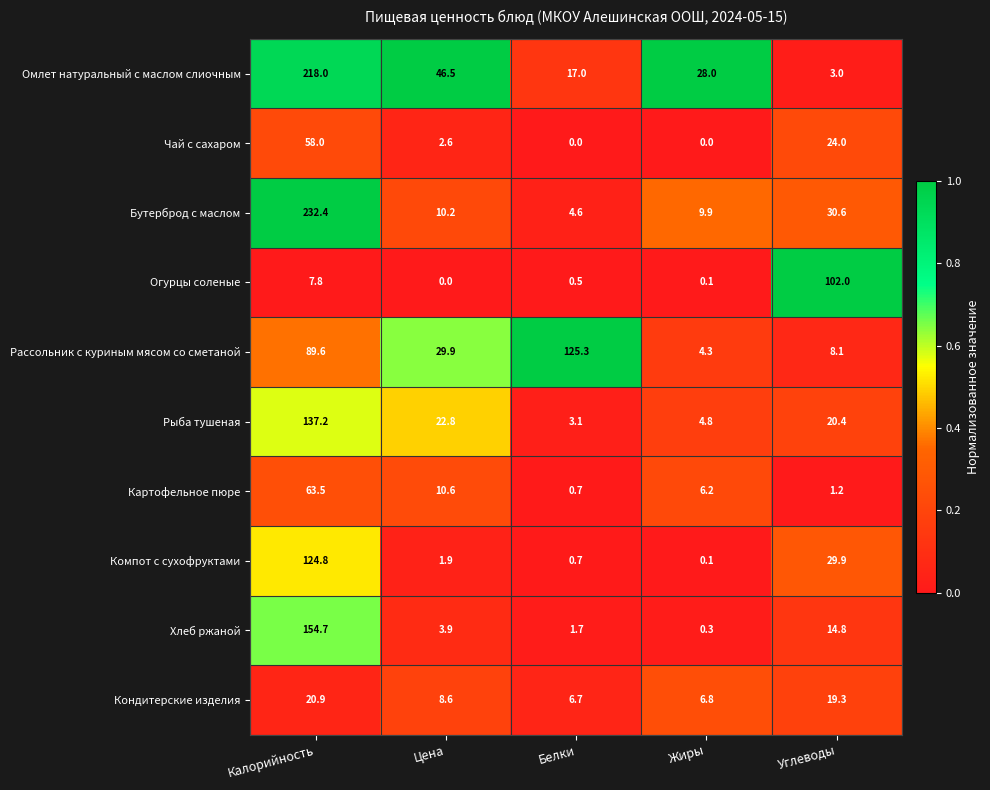

Which series has the widest spread of values?

Бутерброд с маслом